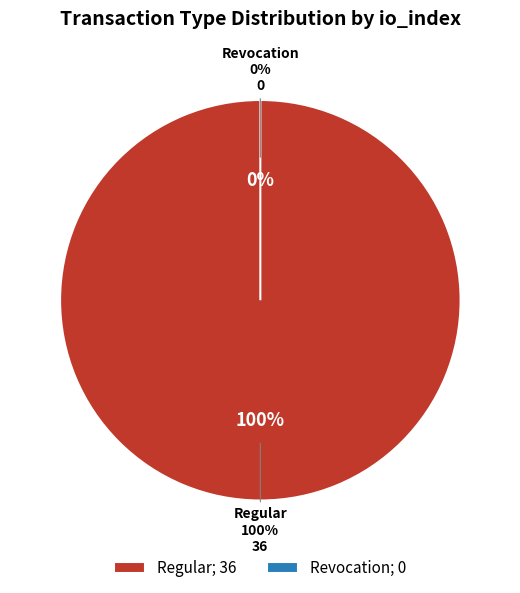

Between Regular and Revocation, which is larger?

Regular